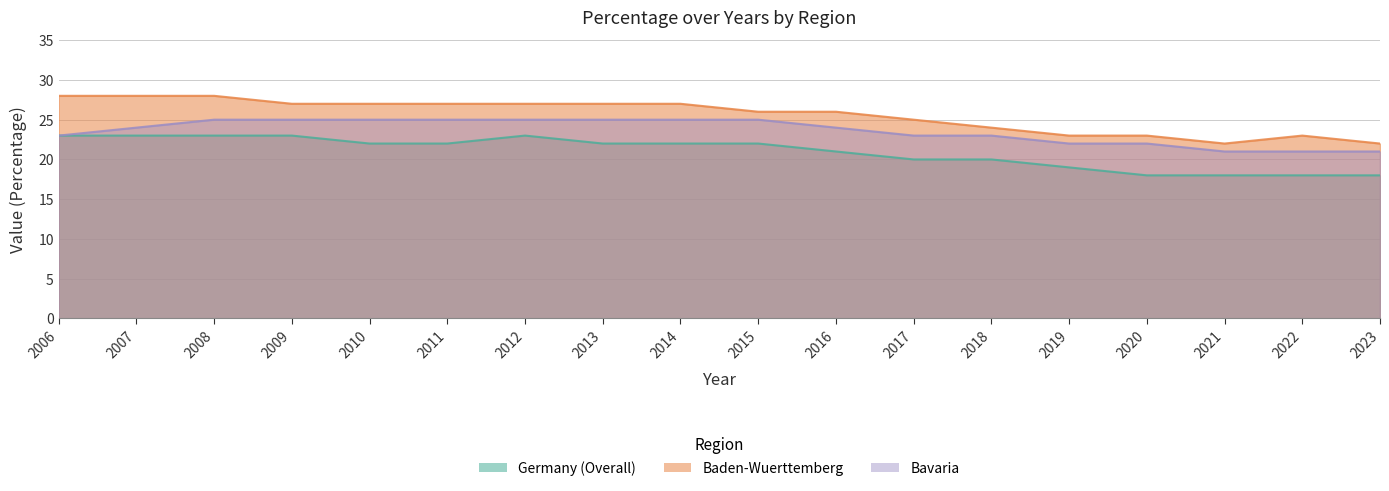

The Baden-Wuerttemberg series shows 10 at 2018. True or false?

False